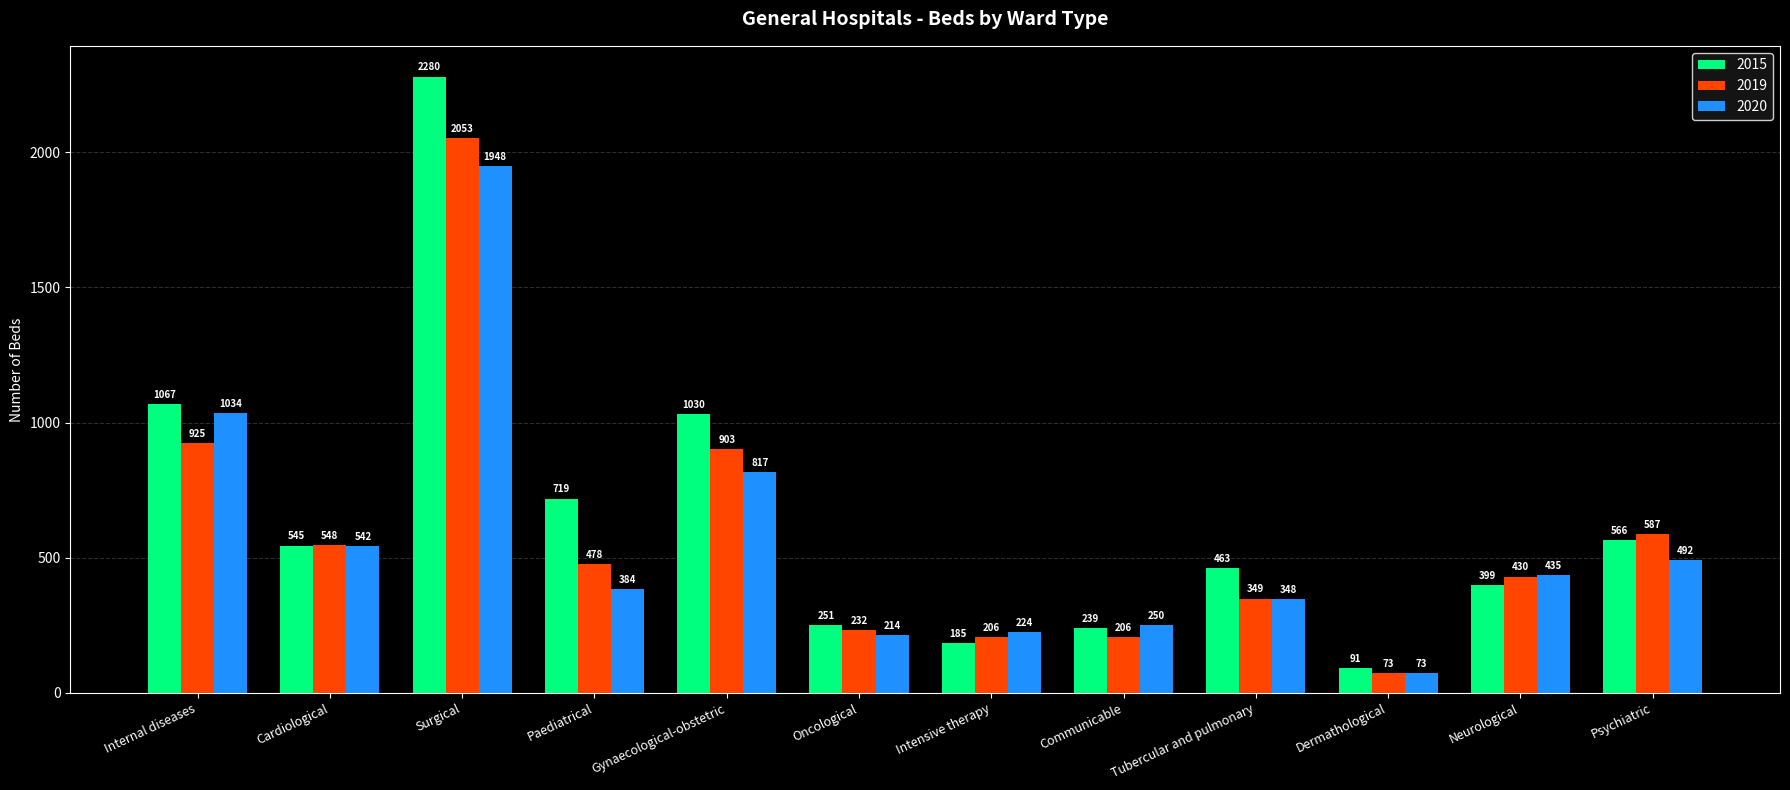

At which label is 2020 closest to 1010?

Internal diseases